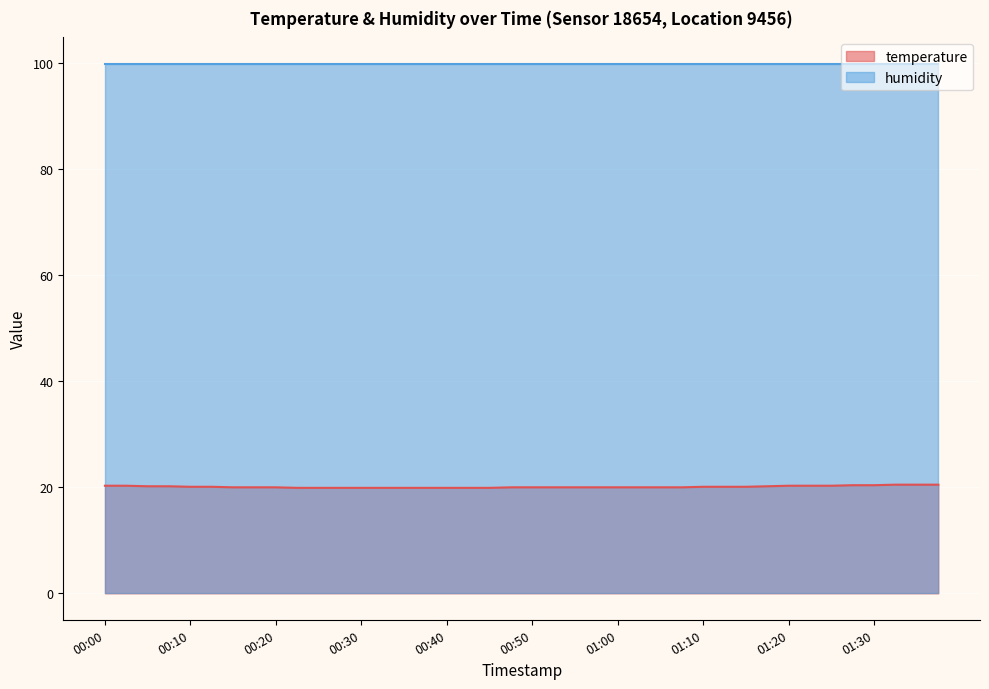

List the labels in order of value, largest first.

01:32, 01:35, 01:37, 01:27, 01:30, 00:00, 00:03, 01:20, 01:22, 01:25, 00:05, 00:08, 01:17, 00:10, 00:12, 01:10, 01:12, 01:15, 00:15, 00:17, 00:20, 00:47, 00:50, 00:52, 00:55, 00:57, 01:00, 01:02, 01:05, 01:07, 00:22, 00:25, 00:27, 00:30, 00:32, 00:35, 00:37, 00:40, 00:42, 00:45